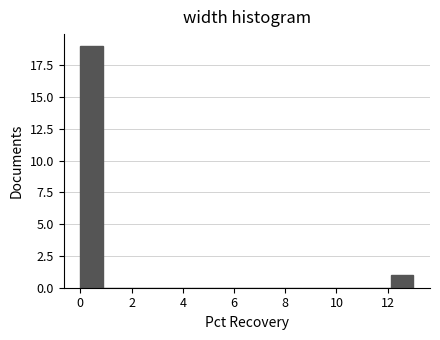

Reading left to right, transcribe this chart: for each bar, give the range it covers on the x-axis and its height. Neither the bar edges nor the heights are printed on the chart, so give them approximately, as read against the axes.

0.0 to 0.8: 19
0.8 to 1.8: 0
1.8 to 2.6: 0
2.6 to 3.4: 0
3.4 to 4.4: 0
4.4 to 5.2: 0
5.2 to 6.0: 0
6.0 to 7.0: 0
7.0 to 7.8: 0
7.8 to 8.6: 0
8.6 to 9.6: 0
9.6 to 10.4: 0
10.4 to 11.2: 0
11.2 to 12.2: 0
12.2 to 13.0: 1